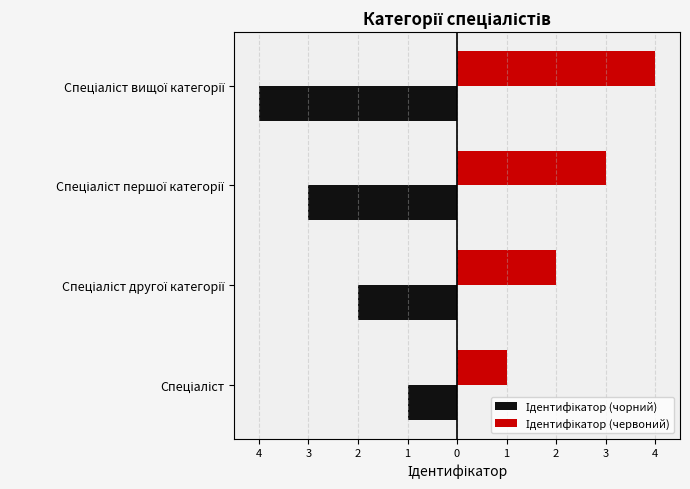

What are all the series names shown in the legend?

Ідентифікатор (чорний), Ідентифікатор (червоний)